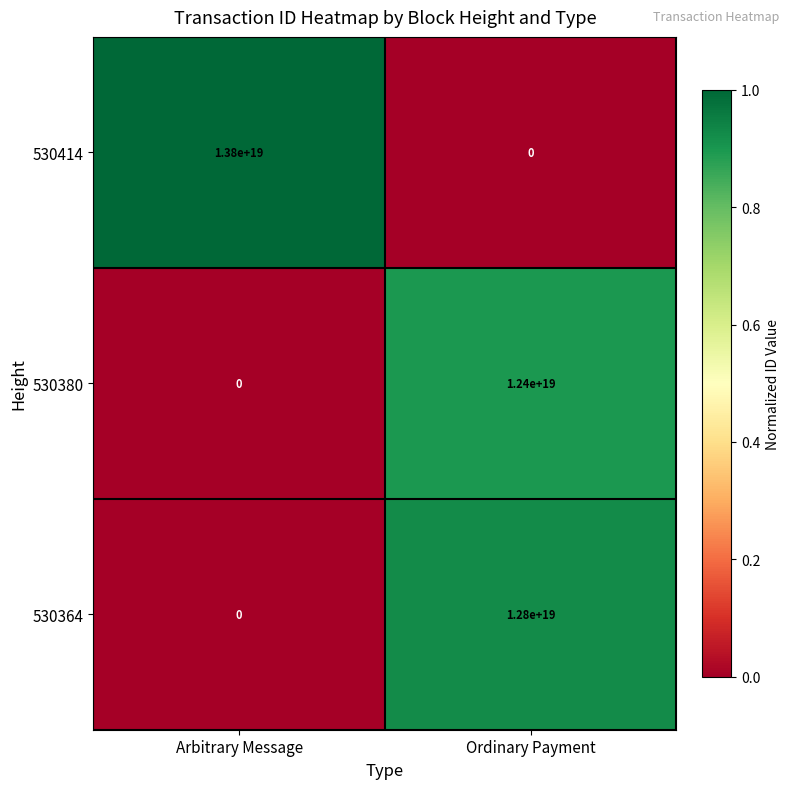

Is the value of 530364 at Arbitrary Message greater than the value of 530414 at Arbitrary Message?

No